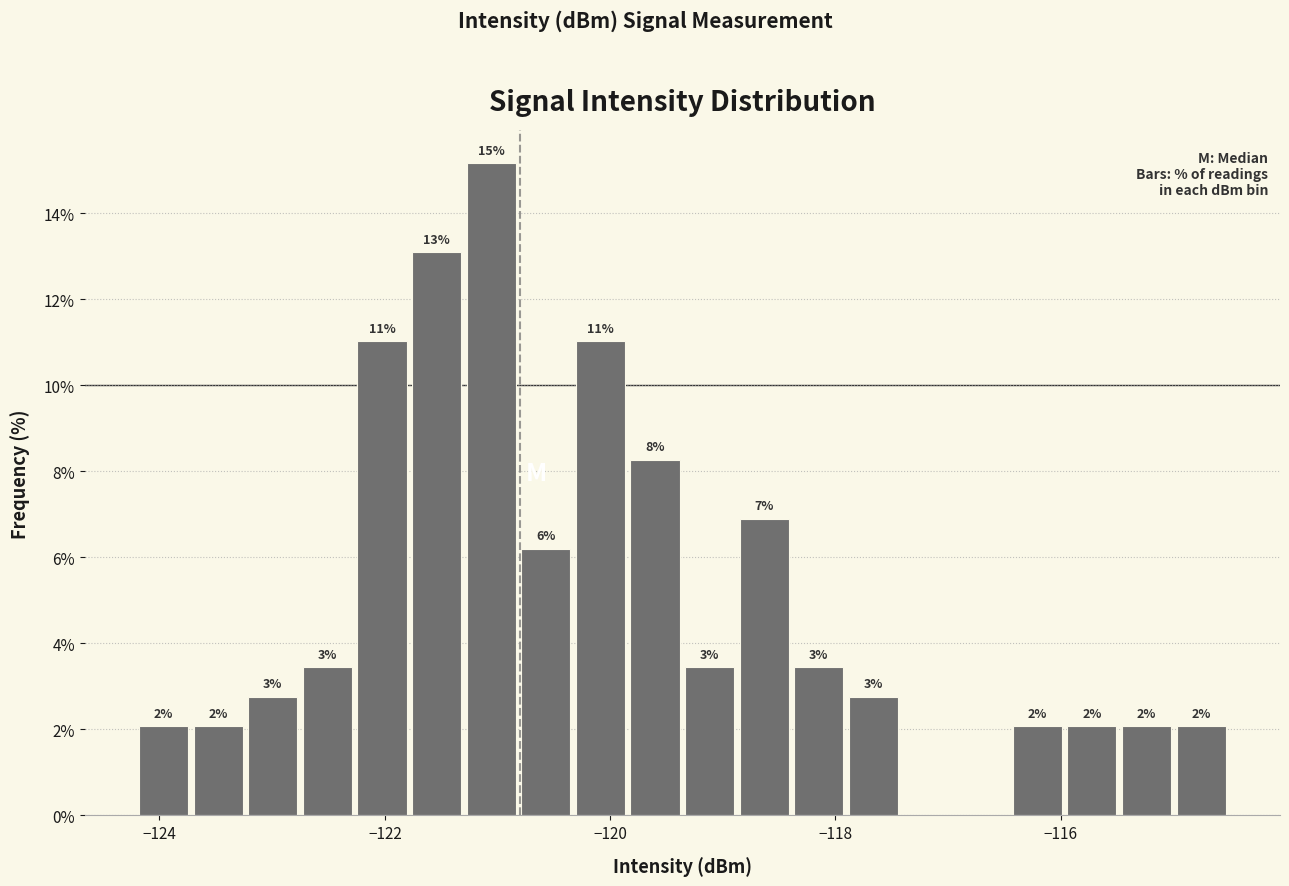

Around what value on the x-axis is the tallest bar? Give the approximate position of its centre, as read against the axis.

-121.0